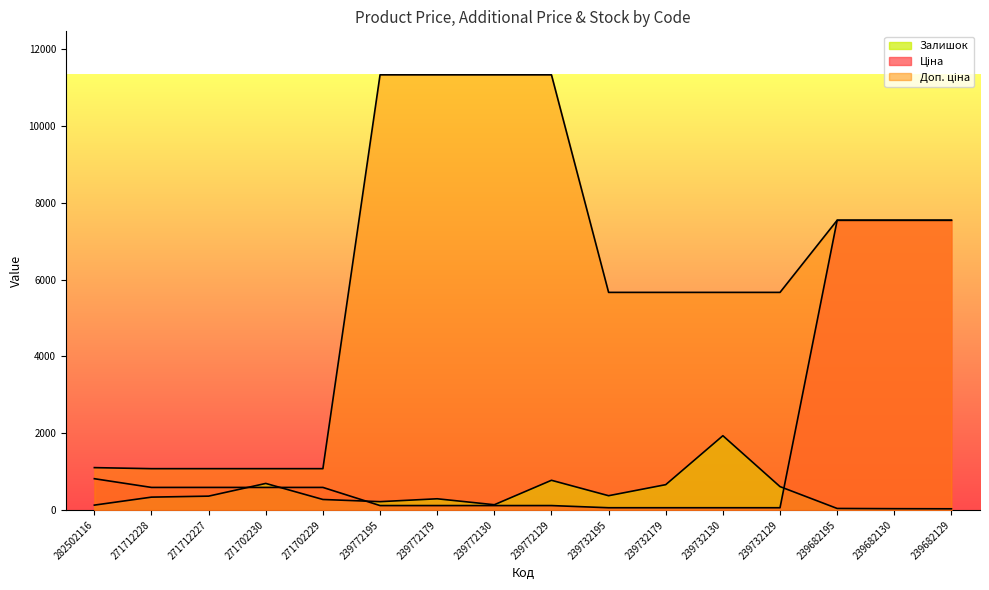

After their last crossing, which series has the higher values: Залишок or Ціна?

Ціна